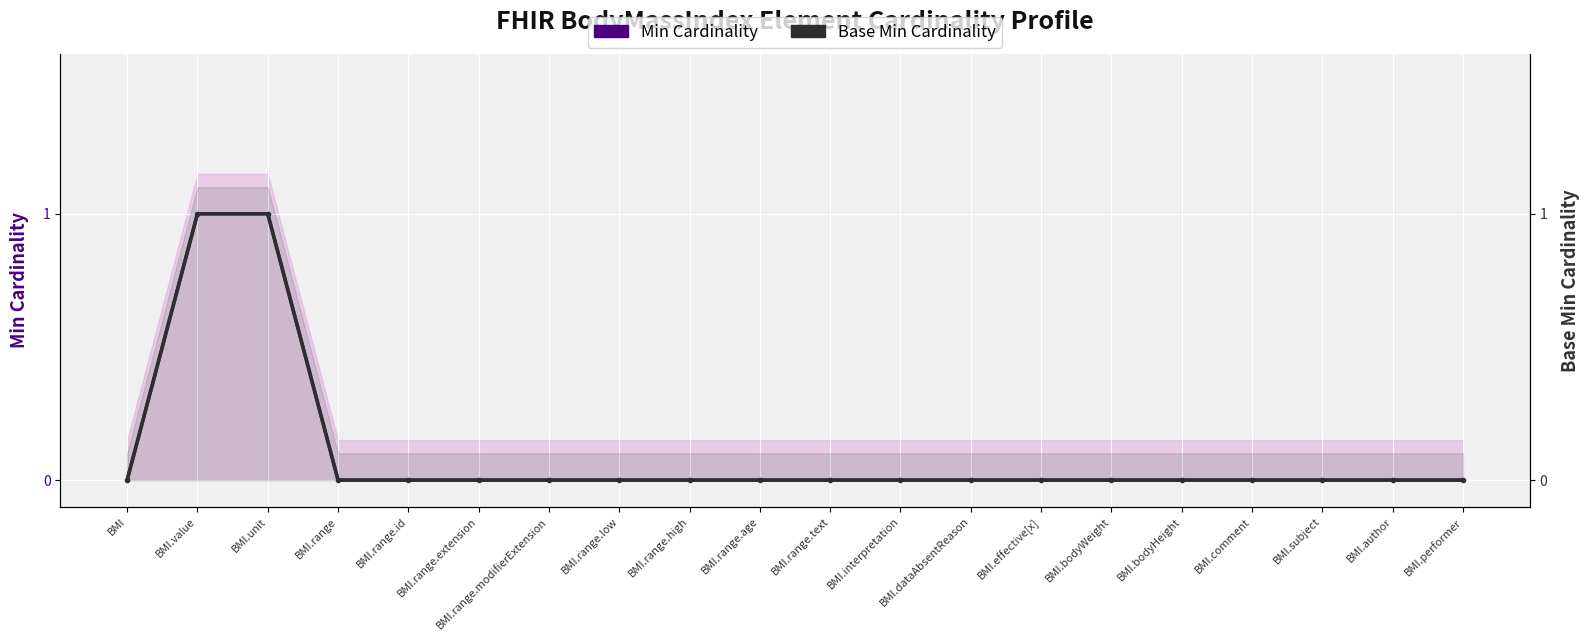

Rank the series by their maximum value, from highest to lowest.

Min Cardinality, Base Min Cardinality